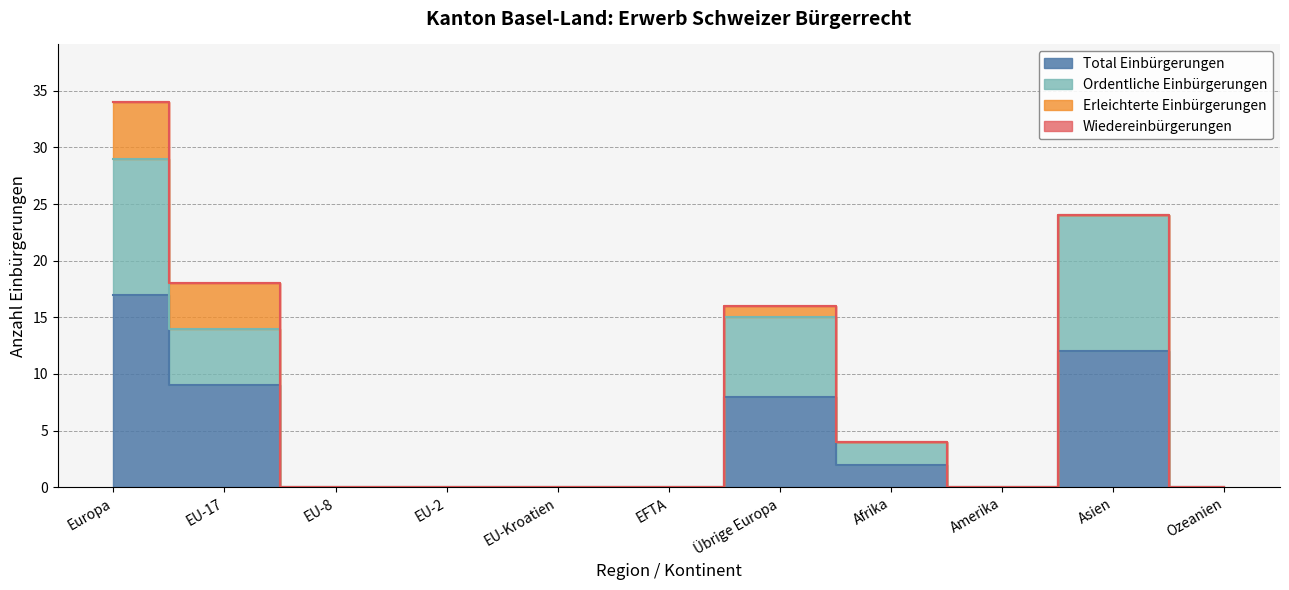

True or false: Total Einbürgerungen has more than 1 points higher than both neighbors.

True